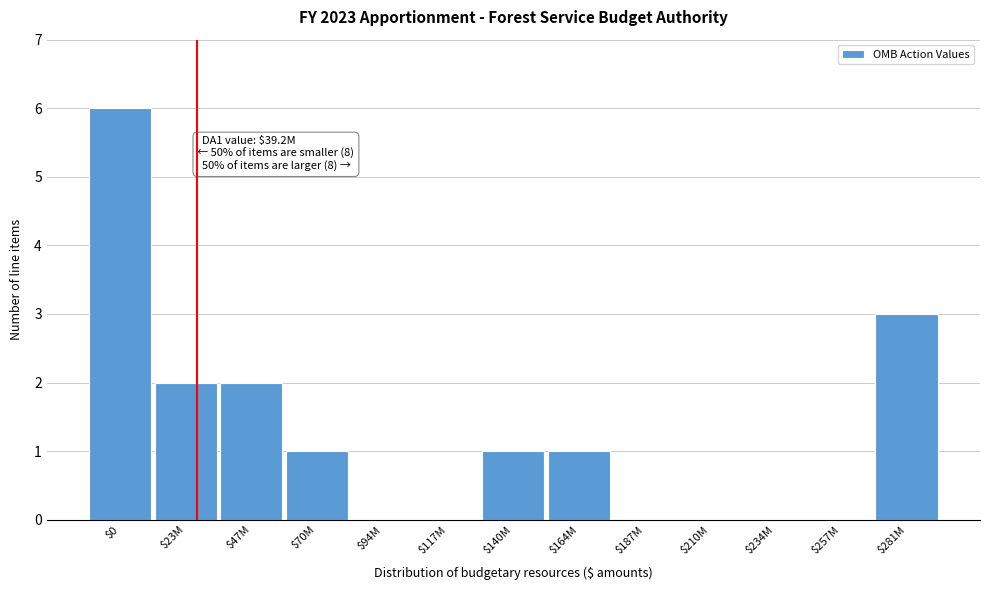

Is it true that the value at $257M is -3?

False